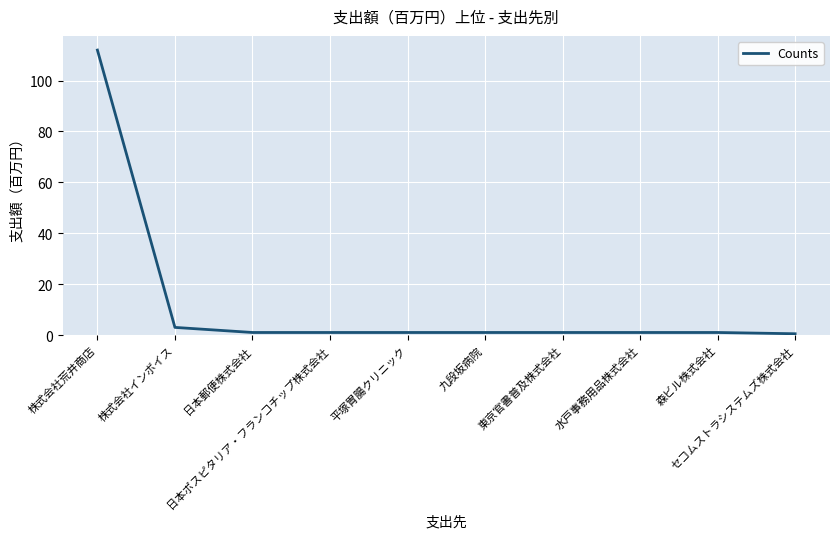

What position from the right is 森ビル株式会社?

2